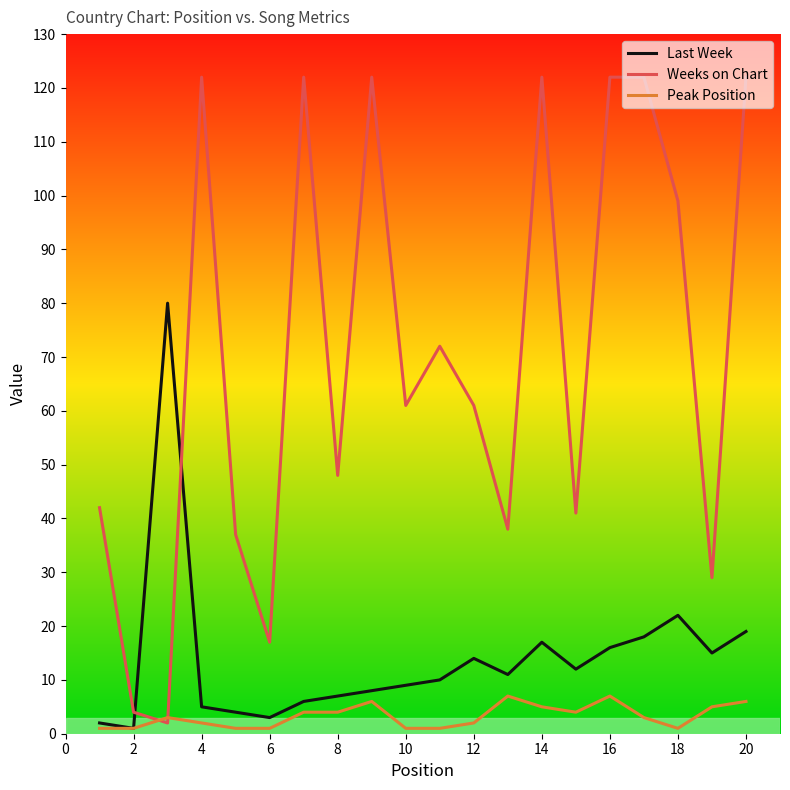

Which series has the largest total across all categories?

Weeks on Chart